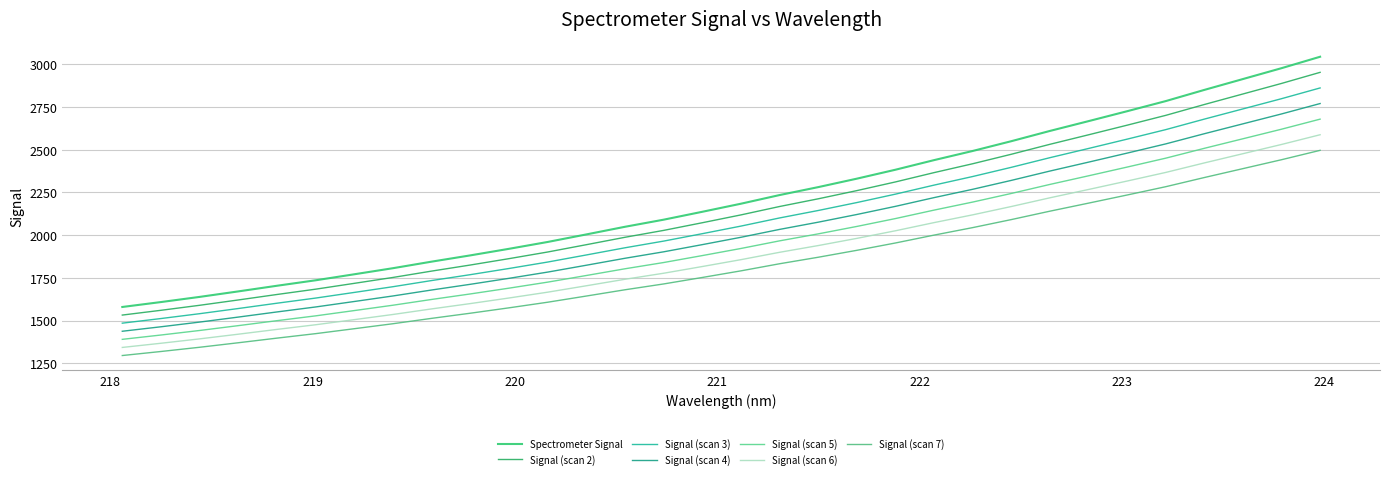

Count the number of categories in the chart.

32